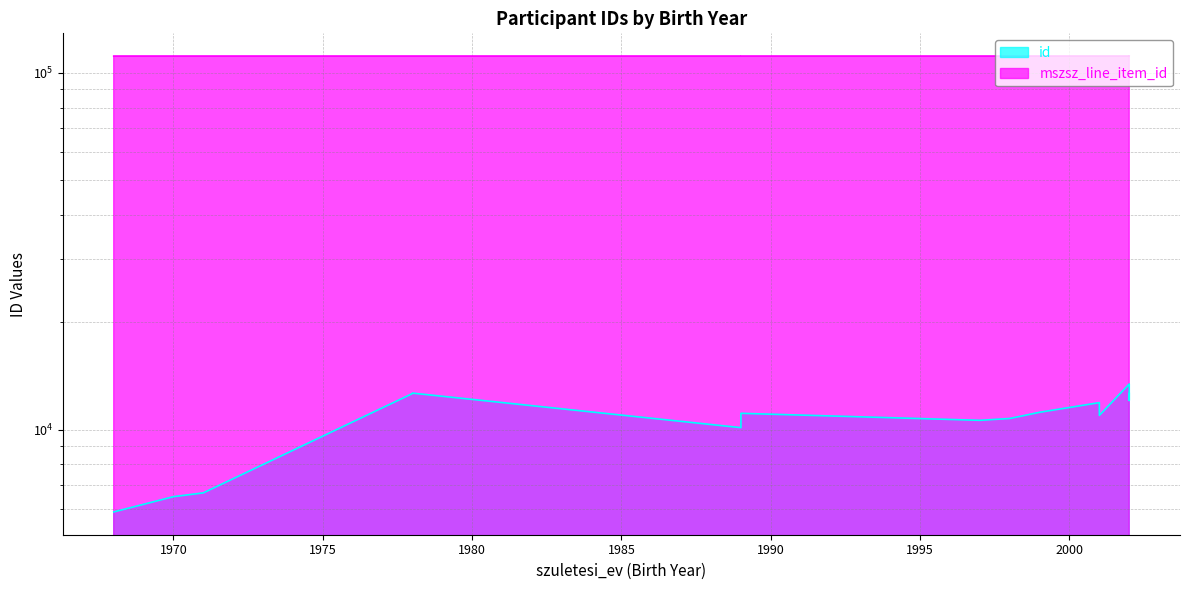

Reading left to right, list all the values displayed in this chart.

id: 5880	6489	6650	12625	12662	10131	11113	10622	10748	11188	11907	10967	13430	12075	12626
mszsz_line_item_id: 111498	111498	111499	111498	111498	111498	111499	111499	111498	111500	111500	111500	111500	111500	111501